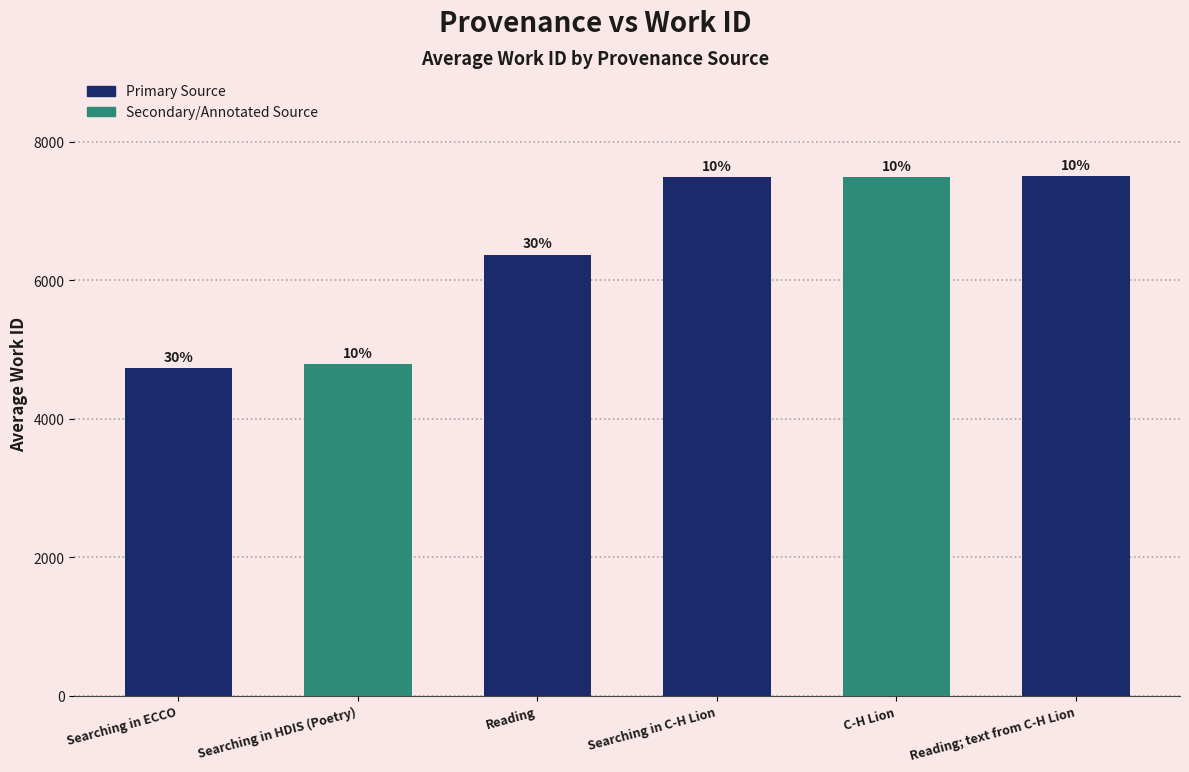

What is the maximum value shown in the chart?

7504